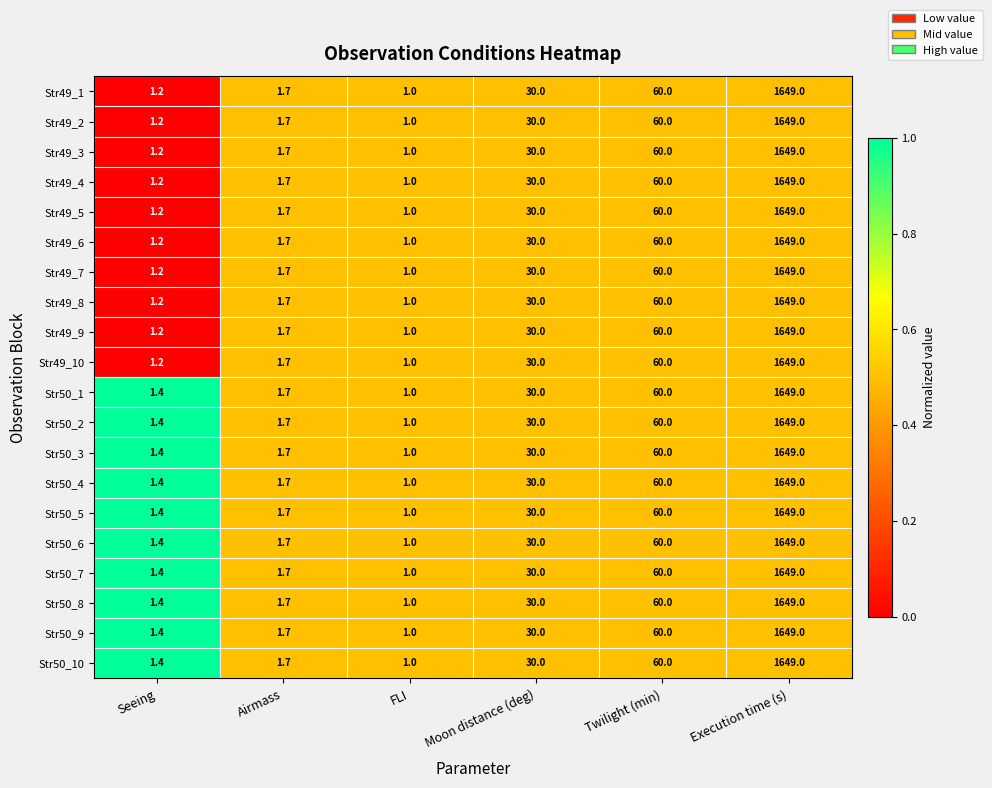

The value of Str49_1 at Moon distance (deg) is 9.7. True or false?

False